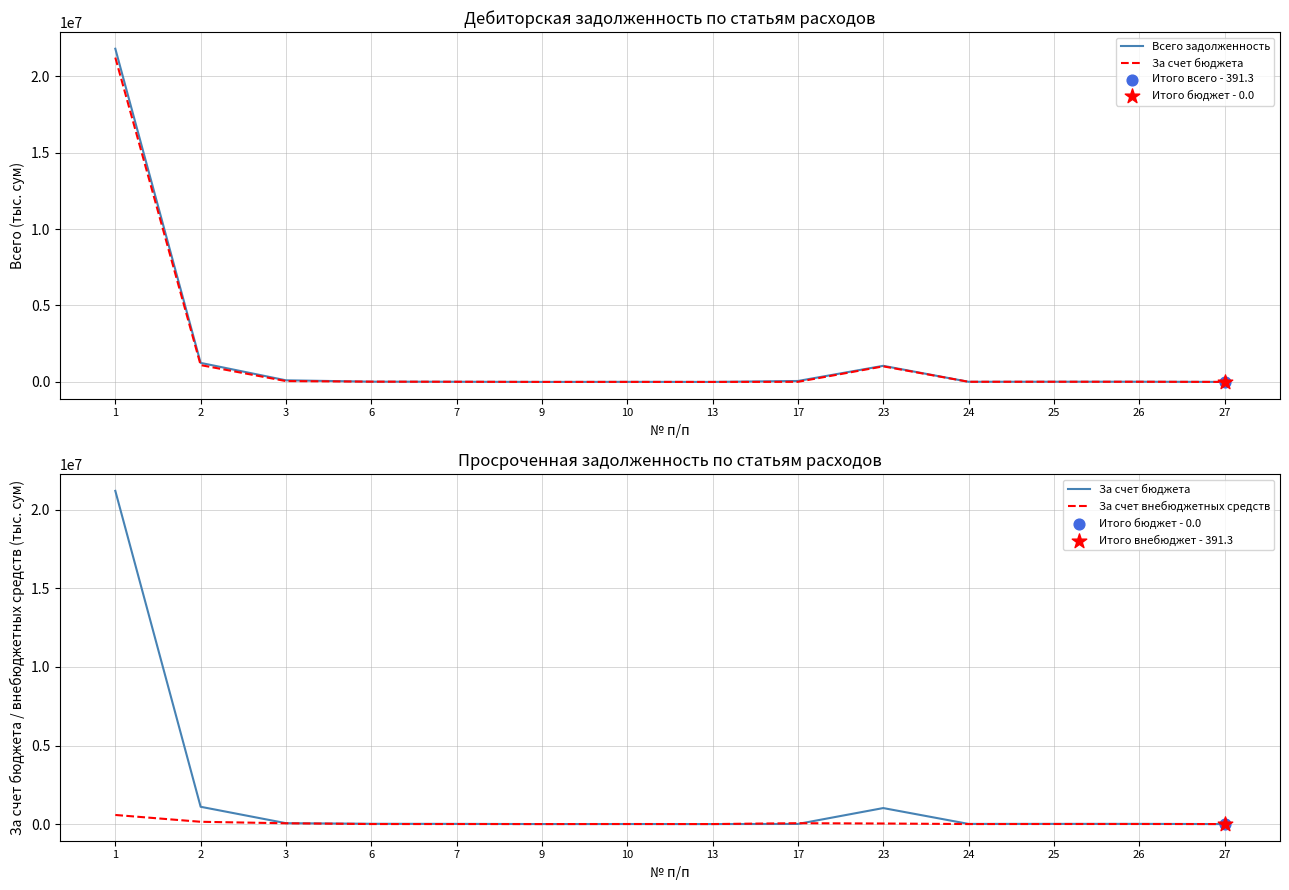

What are all the series names shown in the legend?

Всего задолженность, За счет бюджета, За счет внебюджетных средств